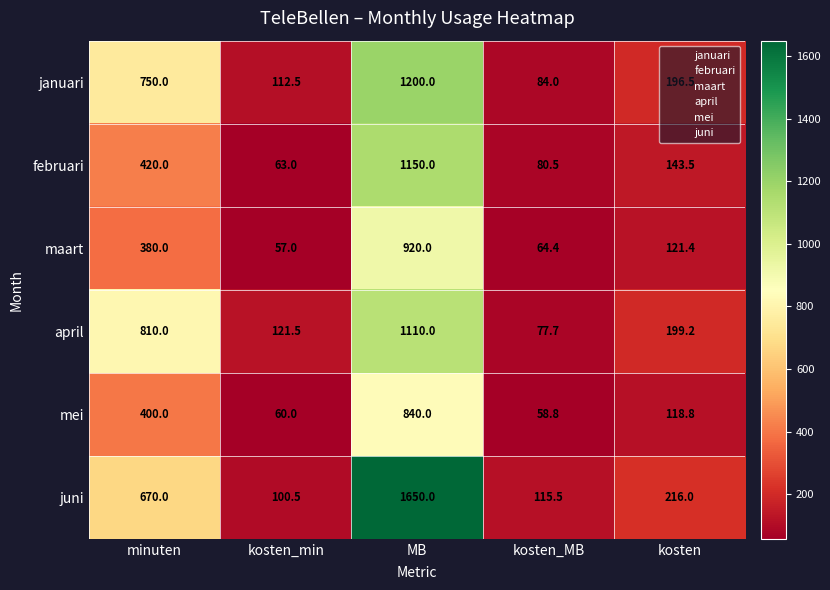

How many series are shown in this chart?

6